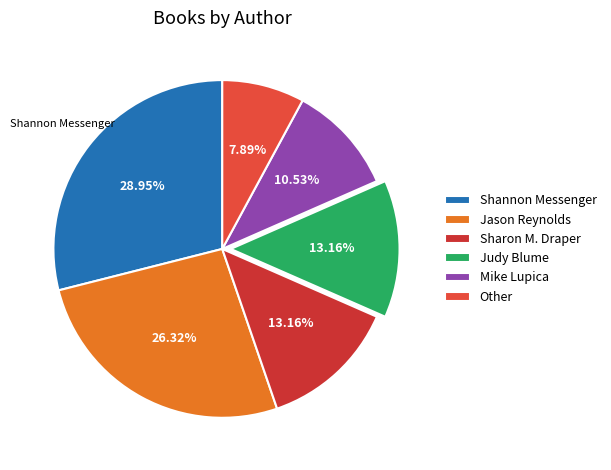

Rank the categories by value from lowest to highest.

Other, Mike Lupica (434097269), Sharon M. Draper (706340), Judy Blume (1269075), Jason Reynolds (403685768), Shannon Messenger (400319412)